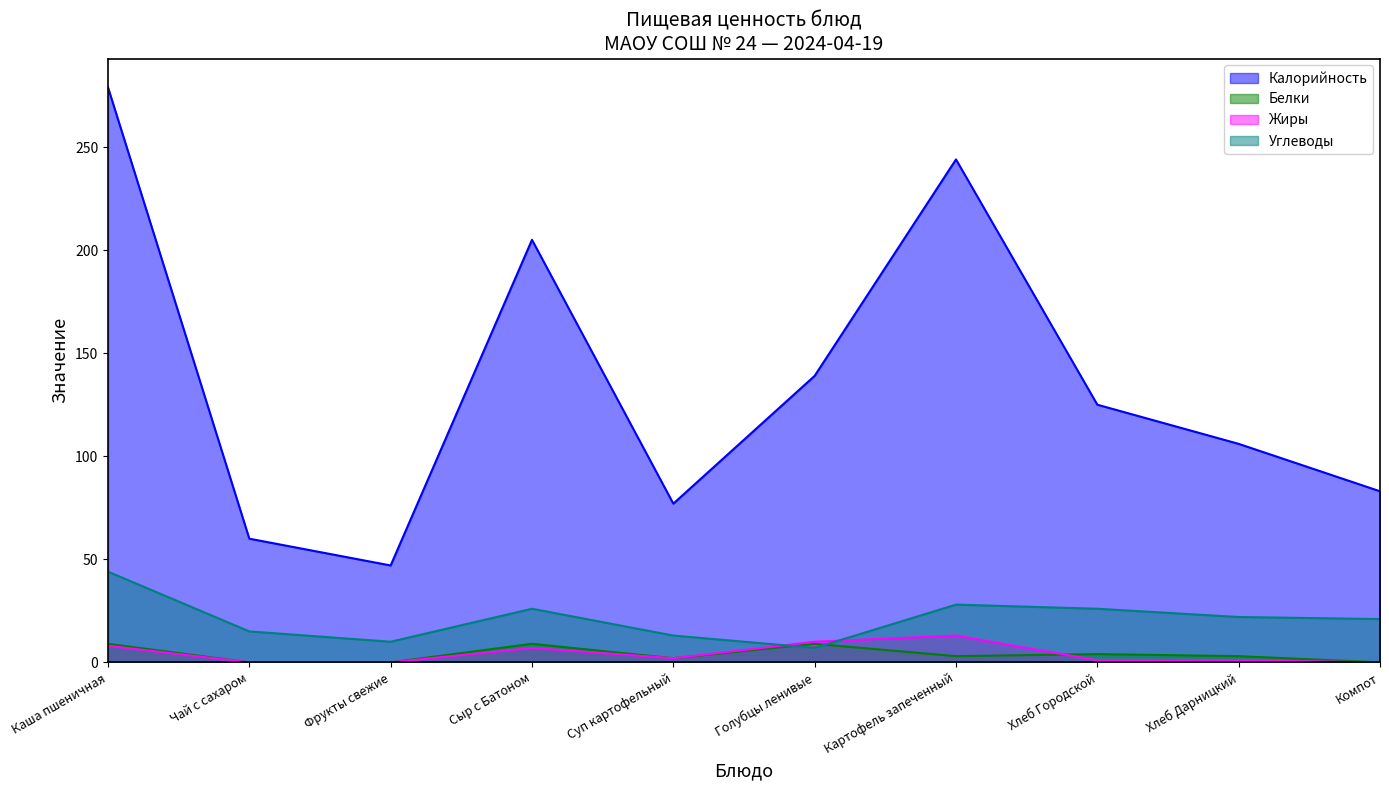

In Жиры, how many points are higher than both neighbors (excluding endpoints)?

2